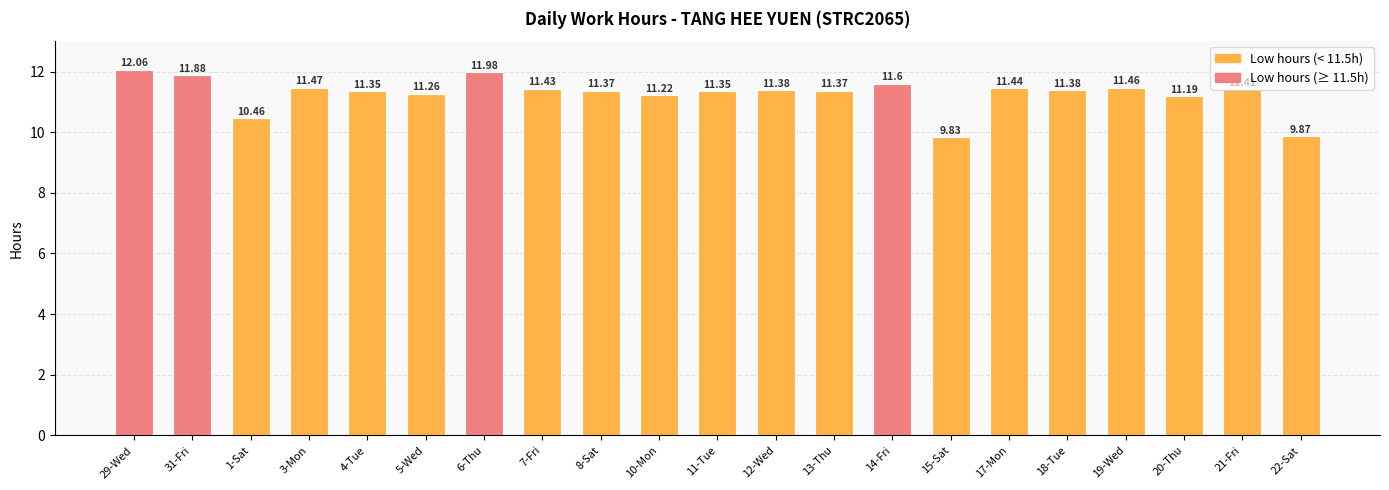

What is the difference between the values at 31-Fri and 20-Thu?

0.7